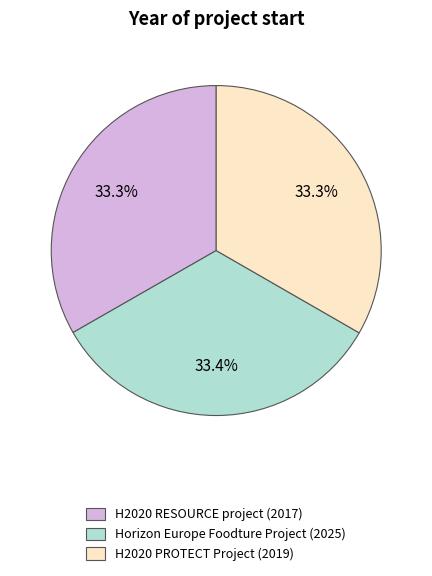

Approximately how many times larger is the value at H2020 PROTECT Project compared to H2020 RESOURCE project?

1.0